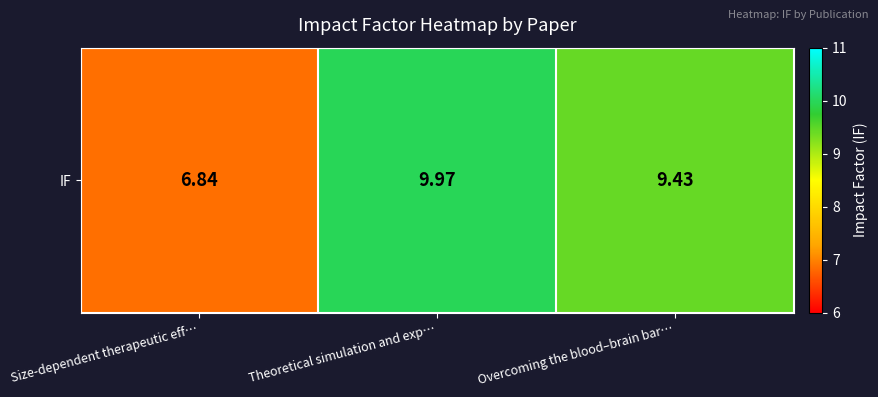

At which label does the data first exceed 9?

Theoretical simulation and exp…